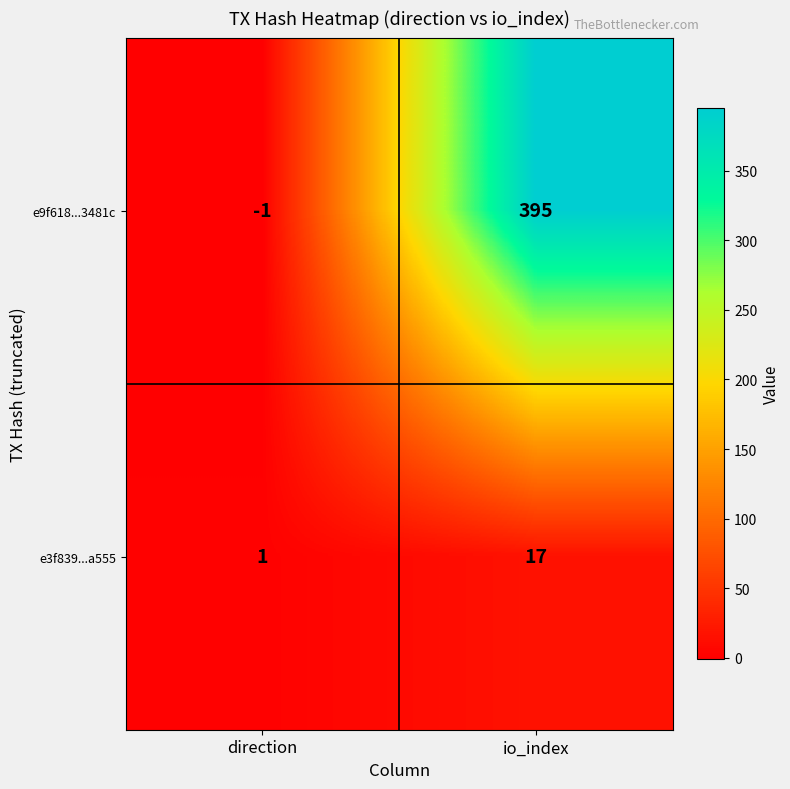

What is the greatest value displayed?

395